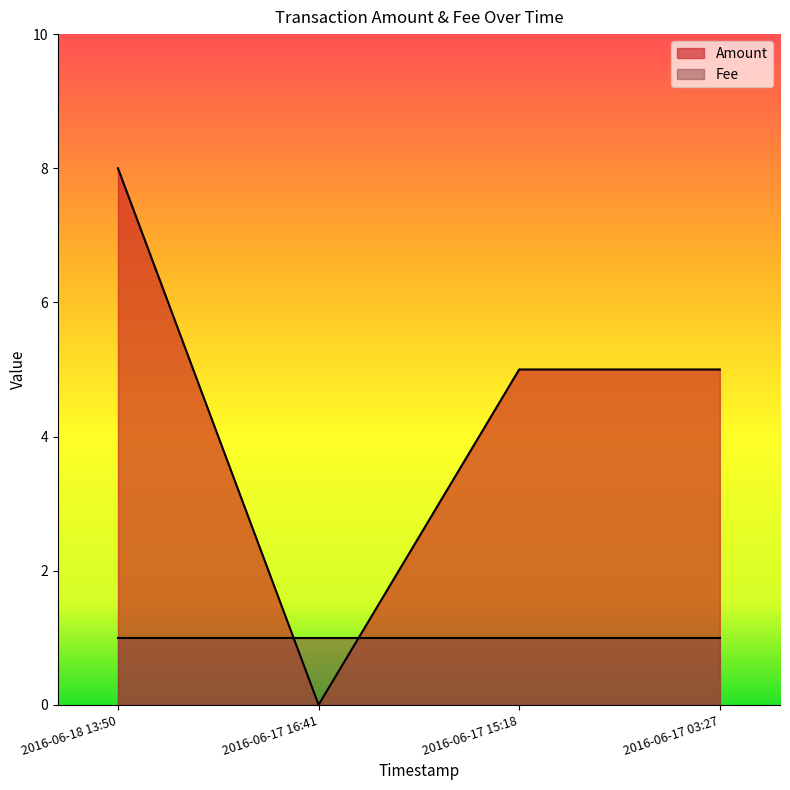

True or false: the data has more than 0 interior local peaks.

False